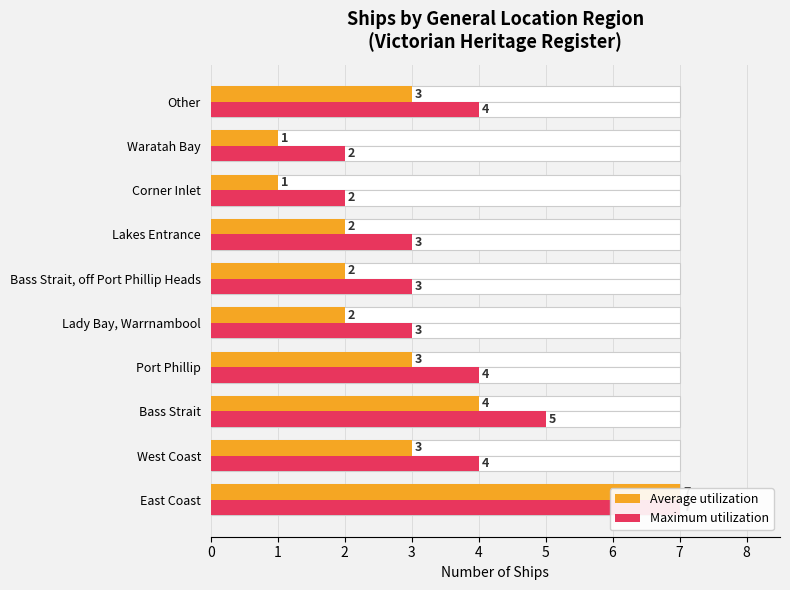

Count the Average utilization values in the range 2 to 3.

6